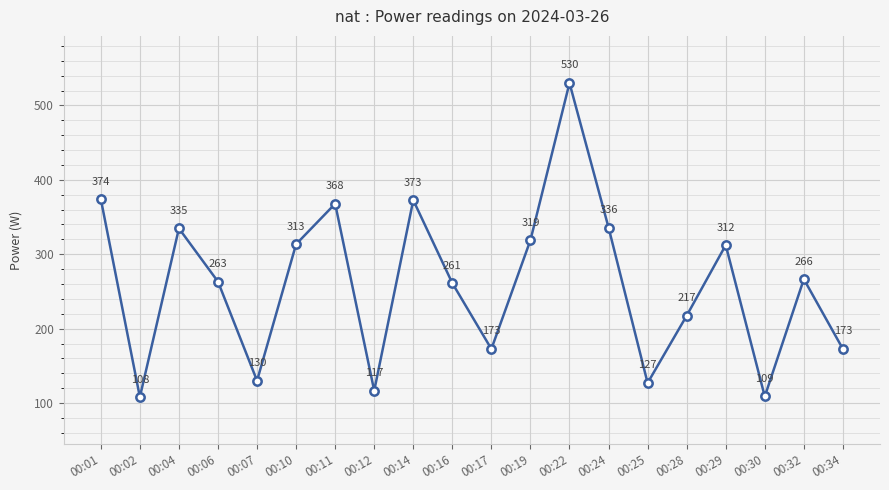

How many interior local valleys (lower than both neighbors) does the data have?

6